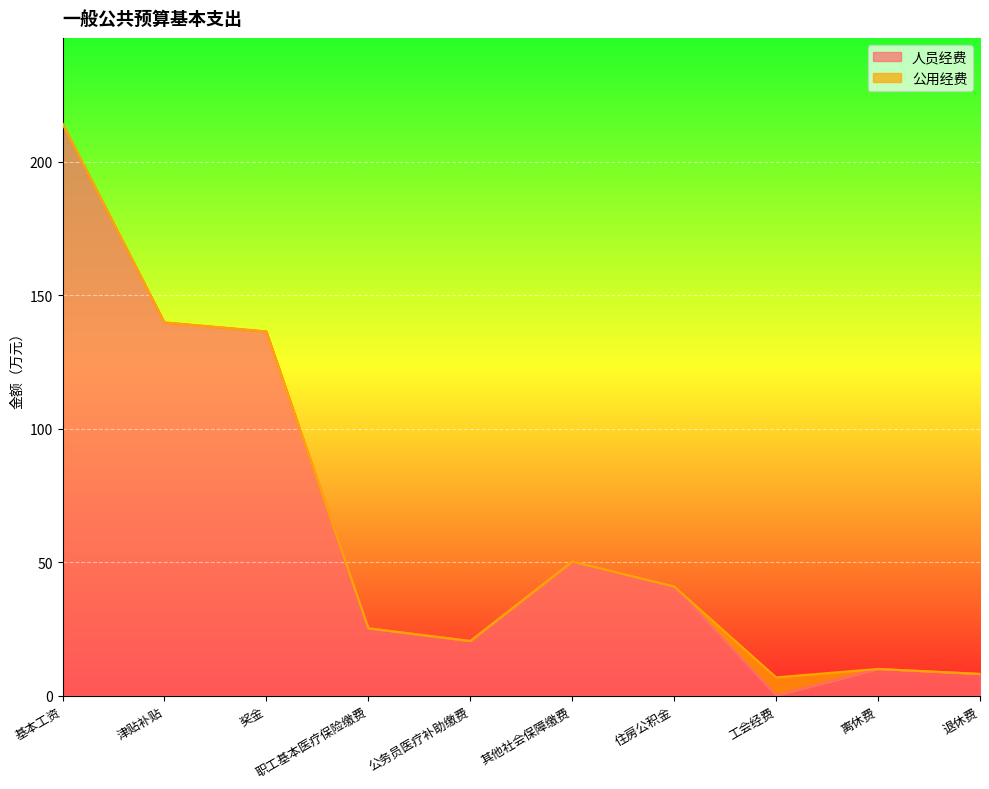

Between 离休费 and 津贴补贴, which is larger?

津贴补贴